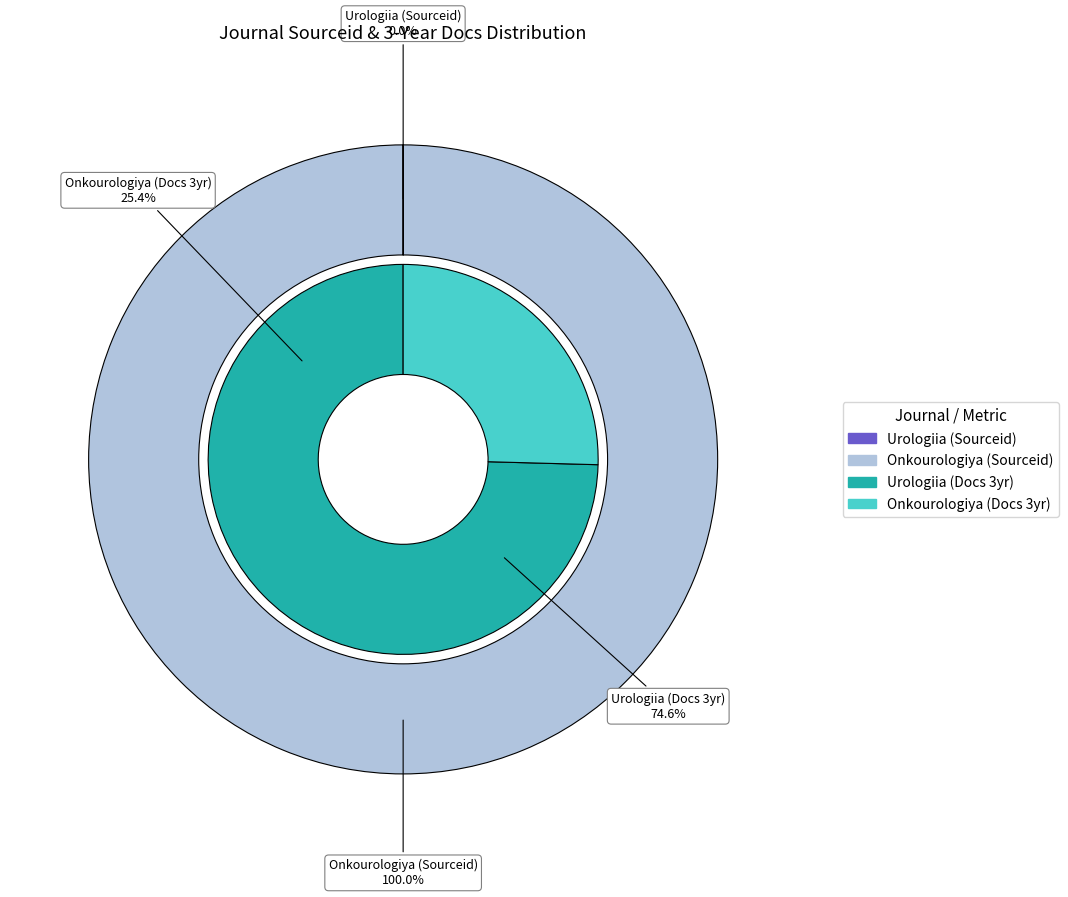

What is the change in value from Urologiia to Onkourologiya?

+21100705620